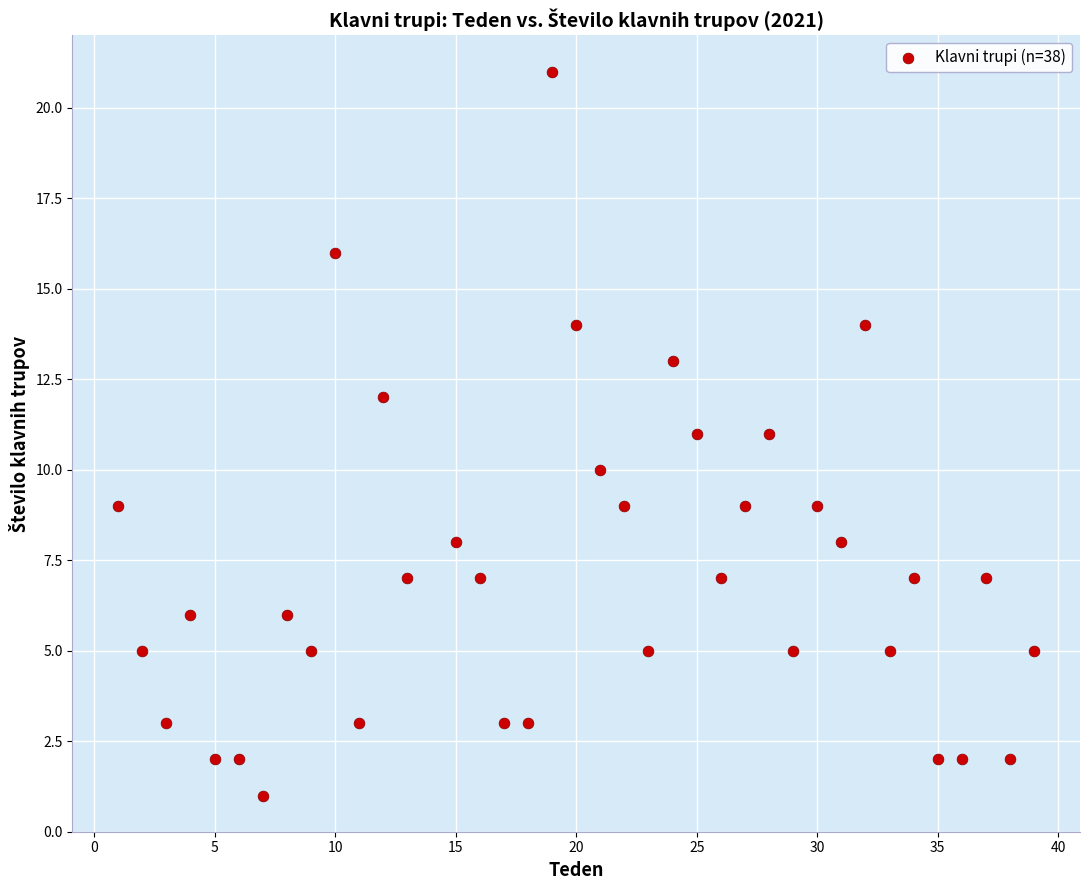

What is the range of X values (max minus min)?

38